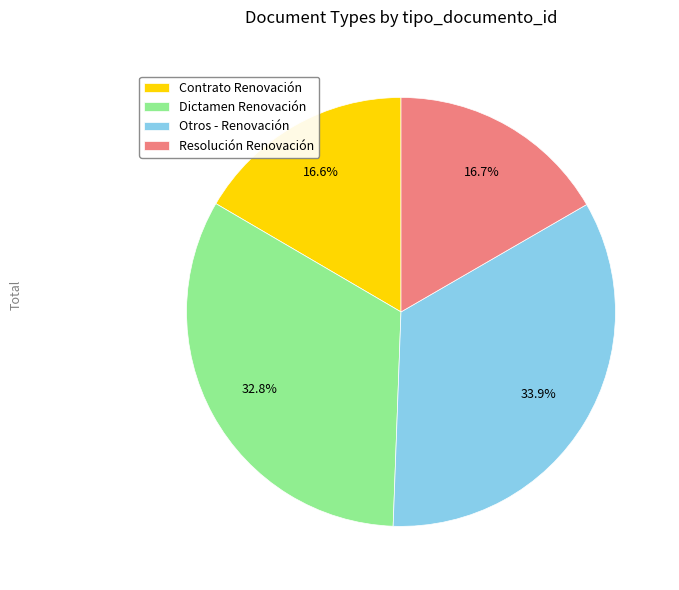

What is the largest slice in the pie chart?

Otros - Renovación